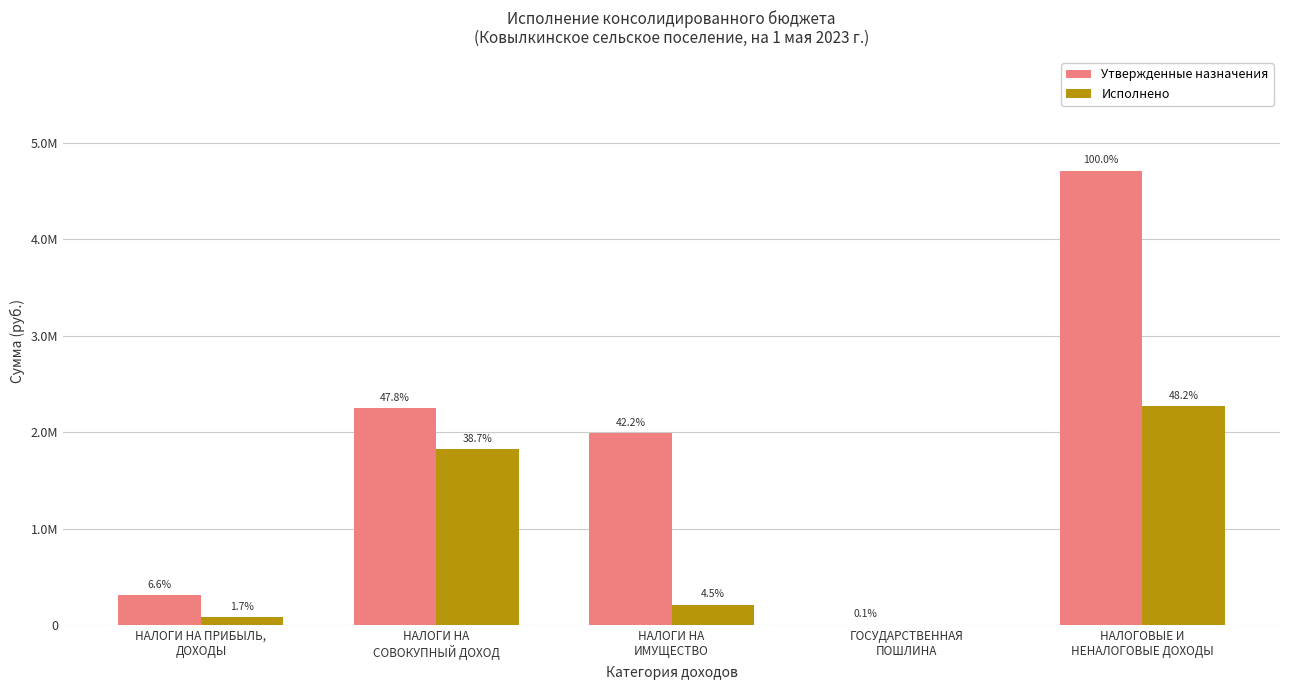

At НАЛОГИ НА ПРИБЫЛЬ,
ДОХОДЫ, list the series in order from largest to smallest.

Утвержденные назначения, Исполнено